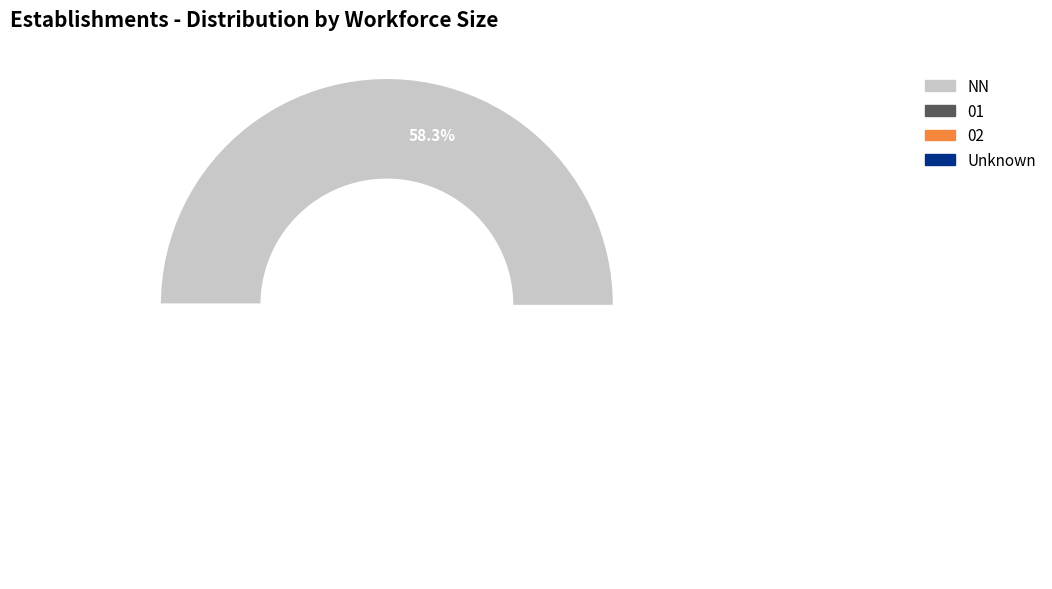

Which slice is the largest?

NN